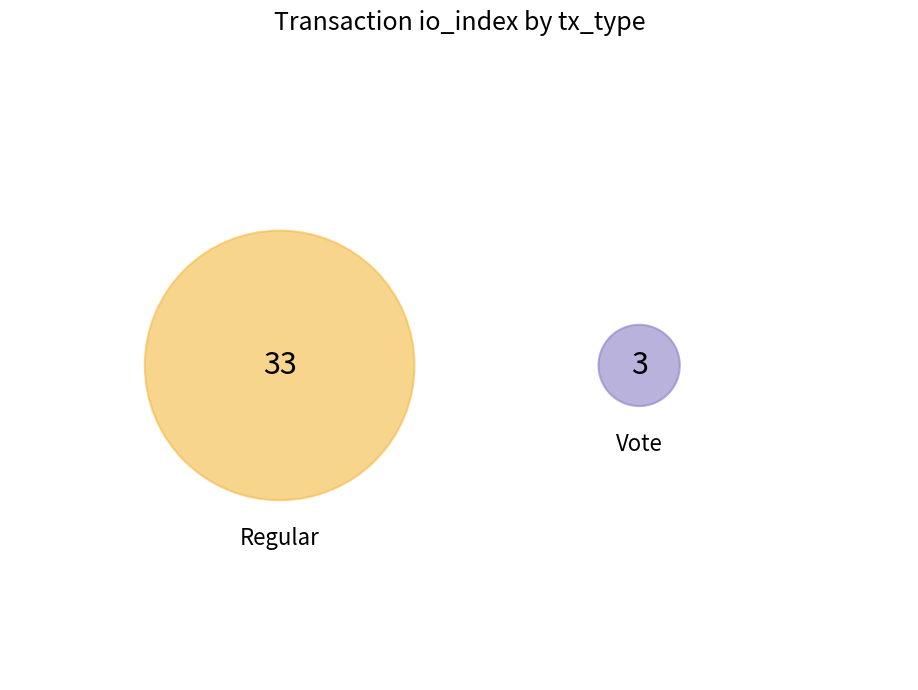

Which category has the smallest portion of the pie?

Vote